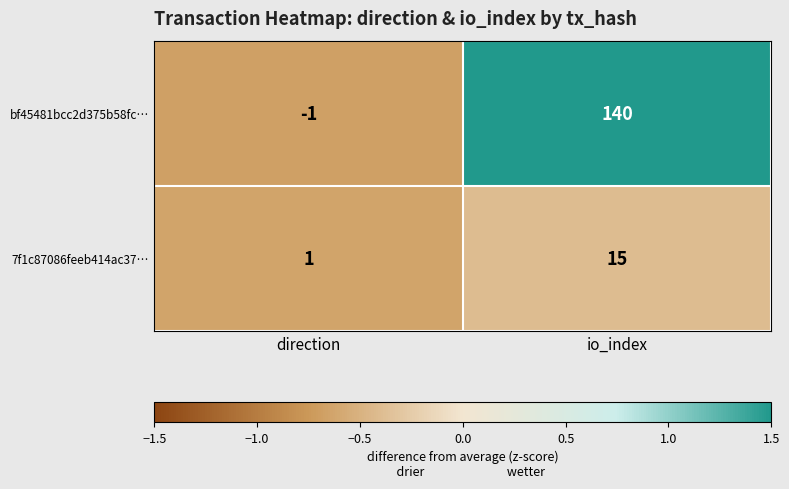

What is the difference between the highest and lowest values at io_index?

125